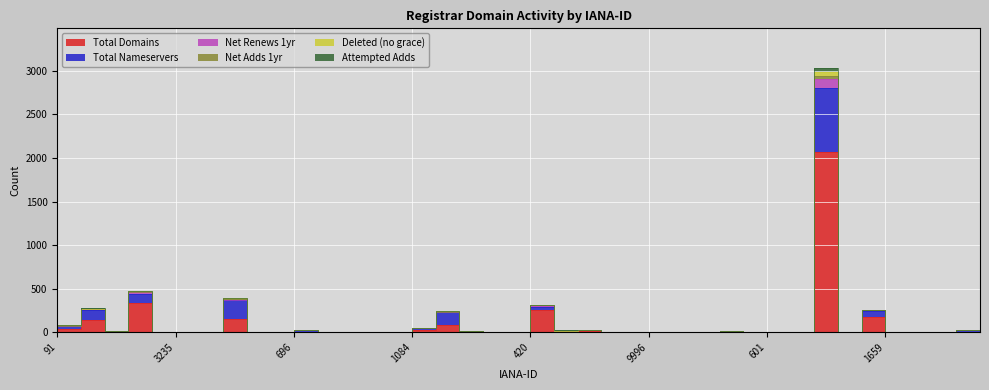

What is the total value across all series at 244?

5